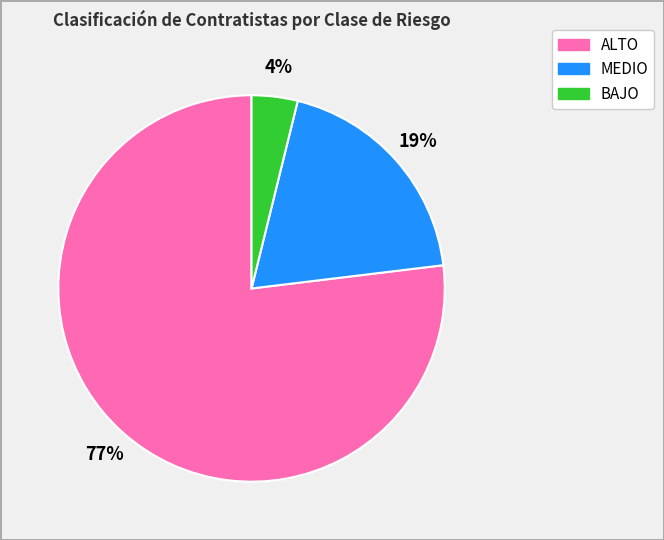

Is there any slice that represents more than half of the pie?

Yes